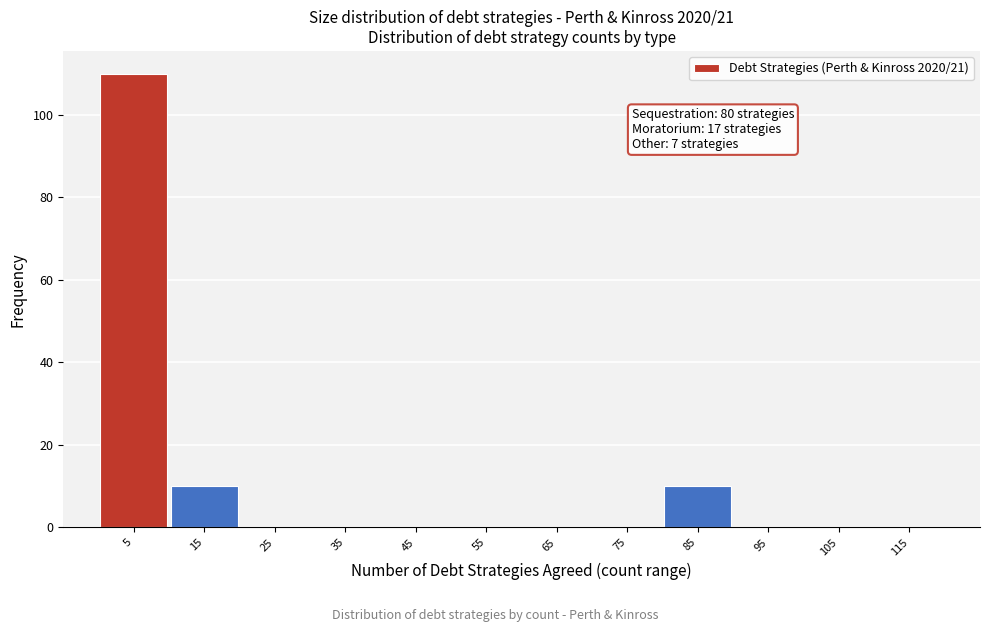

Which range on the x-axis has the tallest bar?

0 to 10